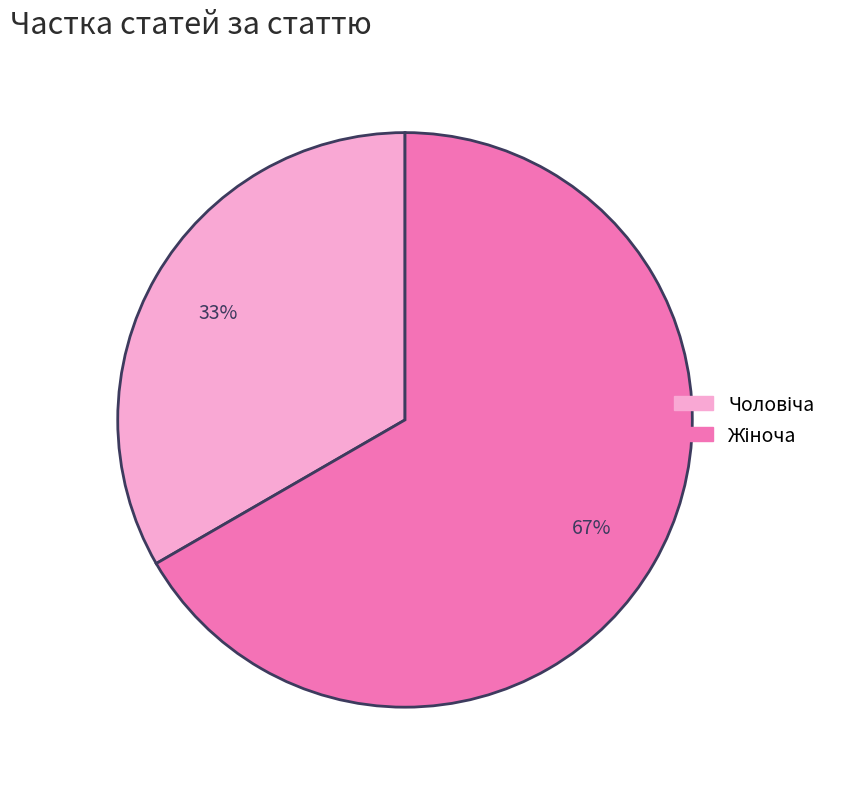

How many slices are in this pie chart?

2